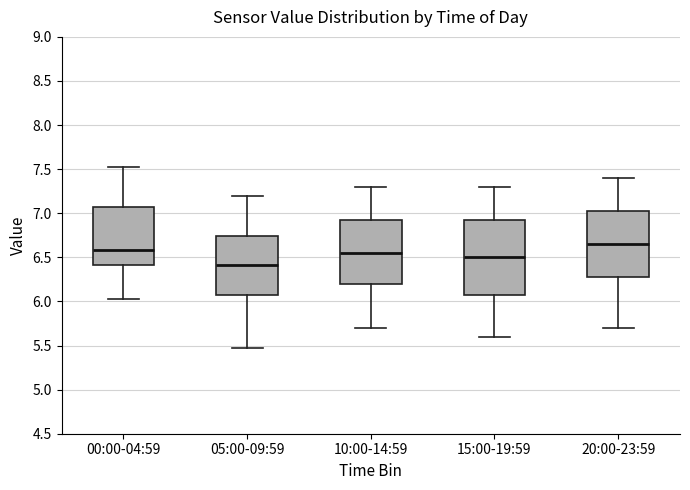

Where does the lower whisker of the box for 15:00-19:59 end on the y-axis? The values are not printed on the chart, so give them approximately, as read against the axis.

5.60